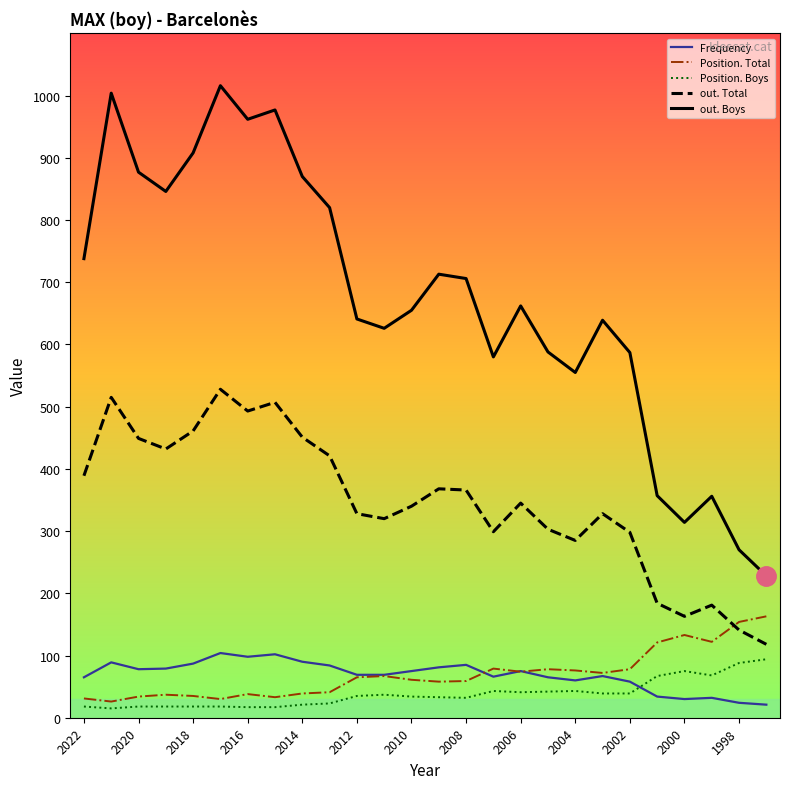

True or false: Position. Boys and out. Boys intersect in this chart.

False